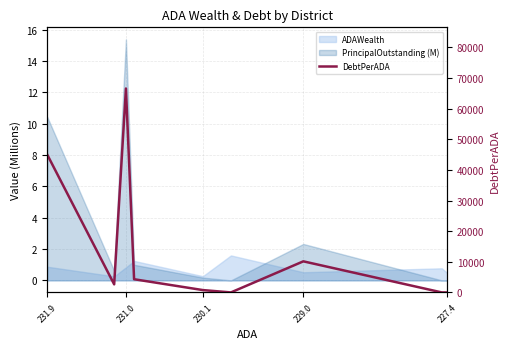

Reading right to left, transcribe all the data shown in this chart.

0.0	0.0	10151.5	0.0	764.8	4309.2	66604.6	2639.3	45027.2